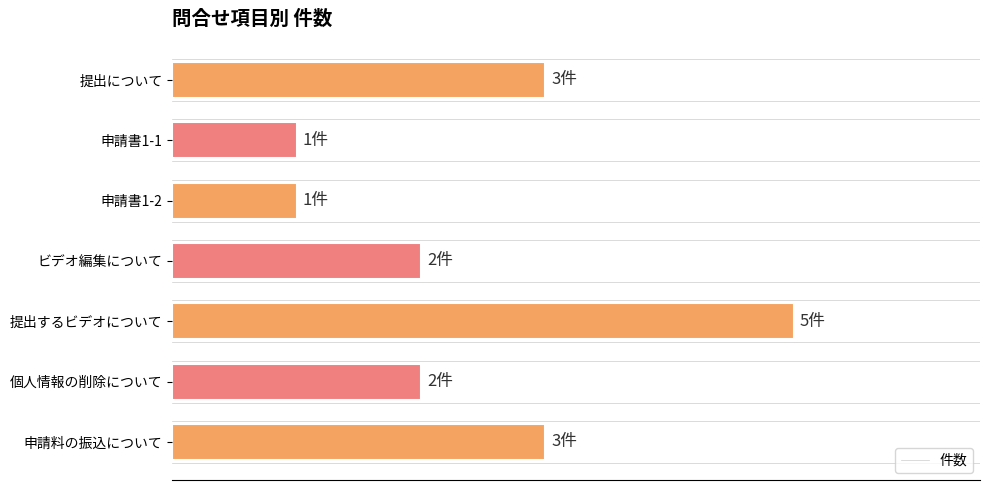

What position from the left is 申請料の振込について?

7